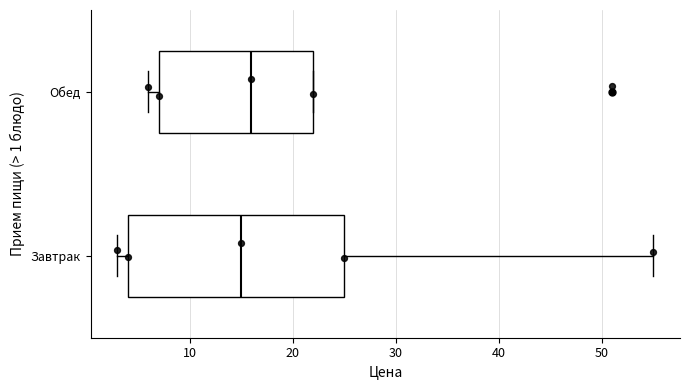

Reading bottom to top, read every box against the x-axis: the position of its median line, the range the box covers, and the ends of its whiskers. The values are not printed on the chart, so give them approximately, as read against the axis.

Завтрак: median 15, box 4 to 25, whiskers 3 to 55
Обед: median 16, box 7 to 22, whiskers 6 to 22